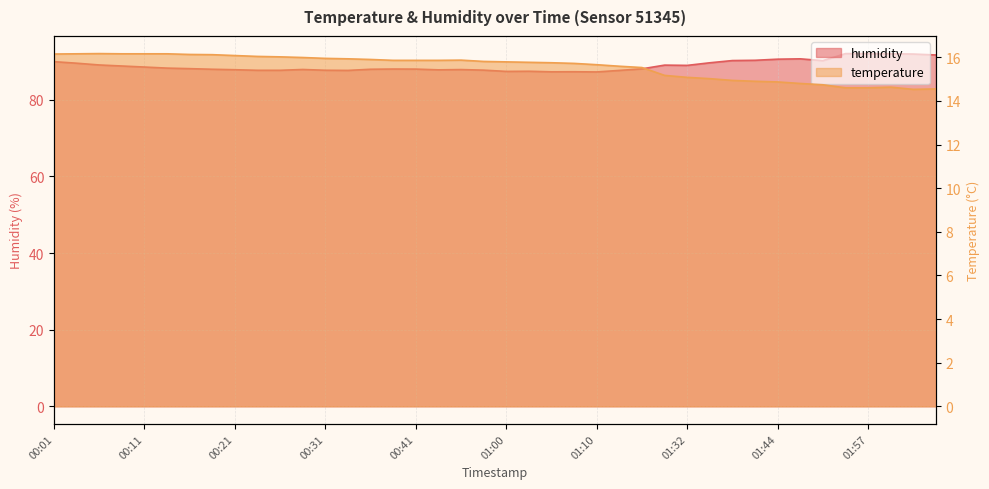

Is the value of humidity at 02:03 greater than the value of temperature at 02:00?

Yes